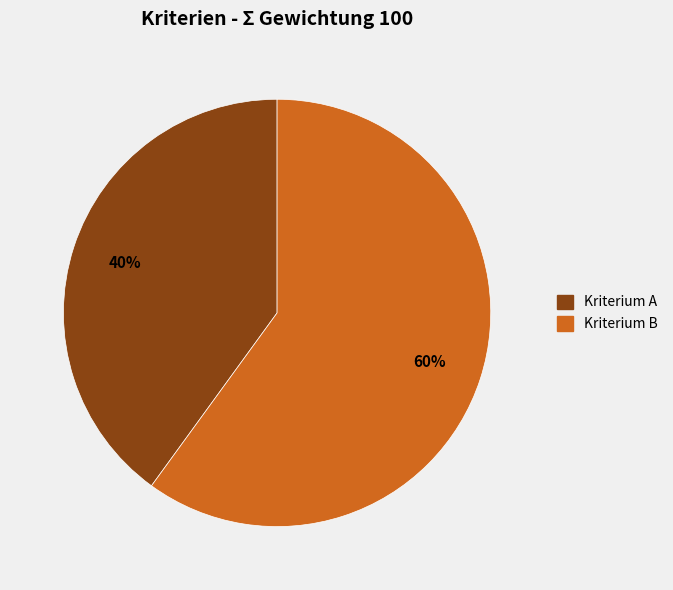

To the nearest percent, what is the difference between the Kriterium B and Kriterium A slice percentages?

20%